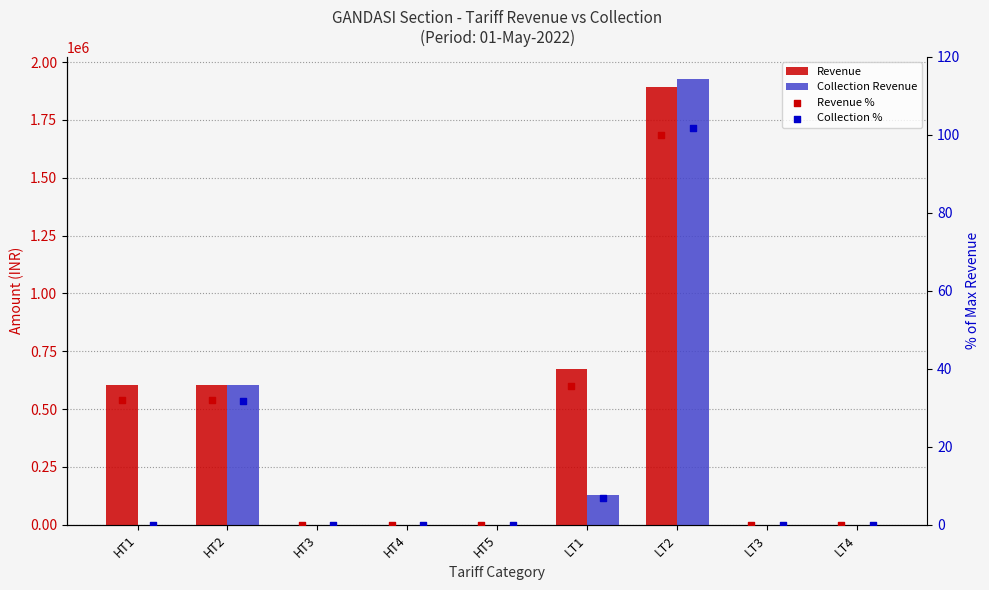

Which series contains the lowest Y value?

Revenue